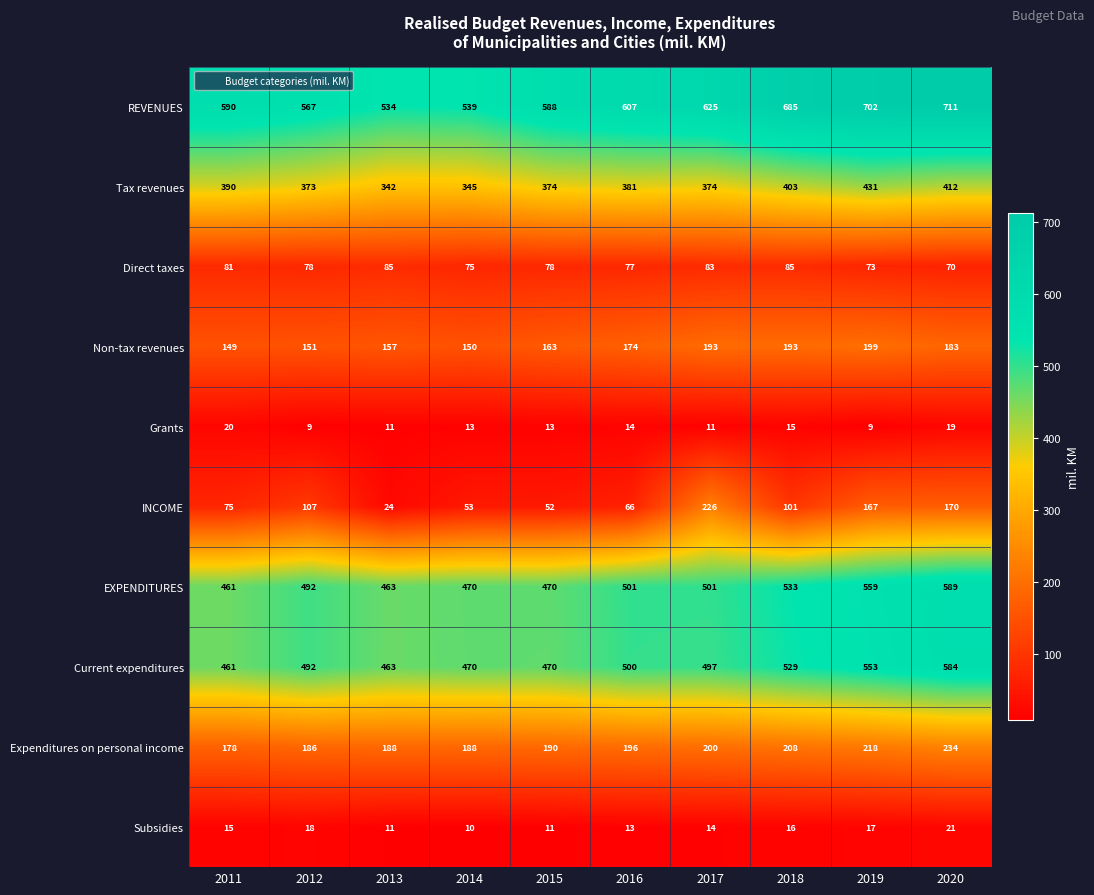

The value of Subsidies at 2013 is 5. True or false?

False